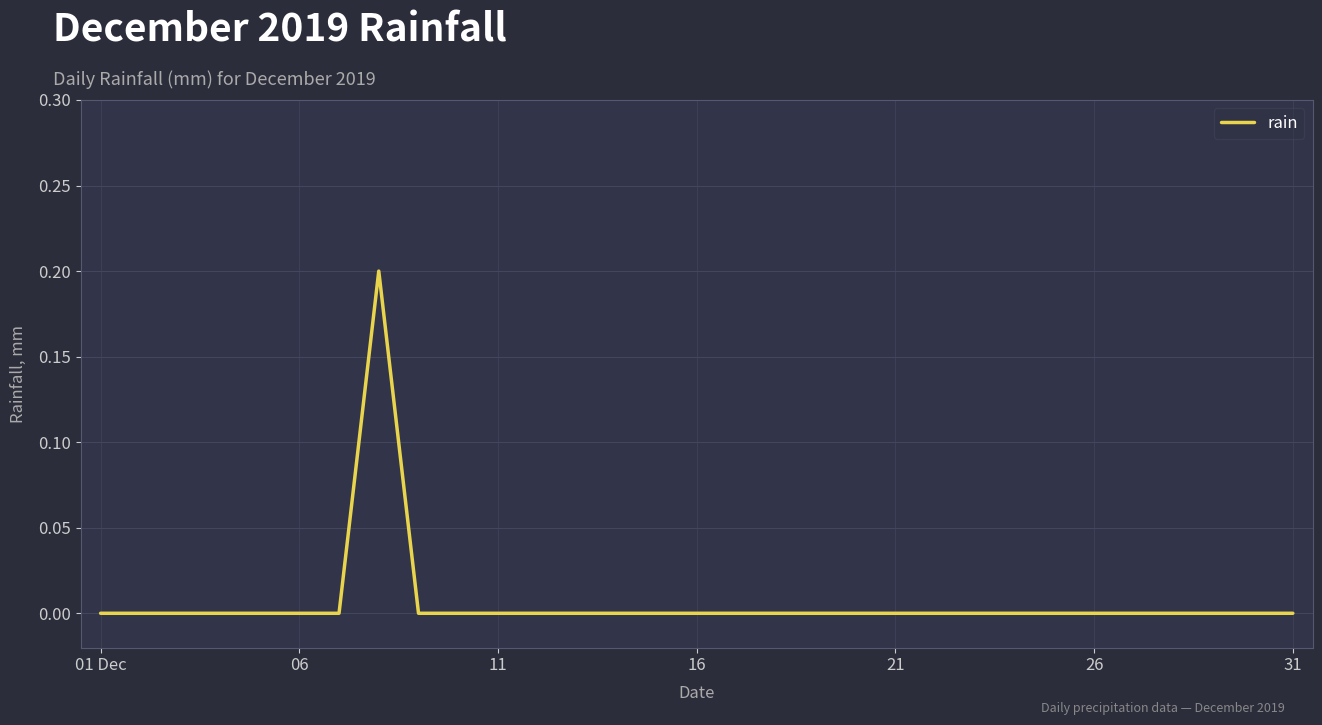

True or false: there are more than 1 points higher than both neighbors.

False